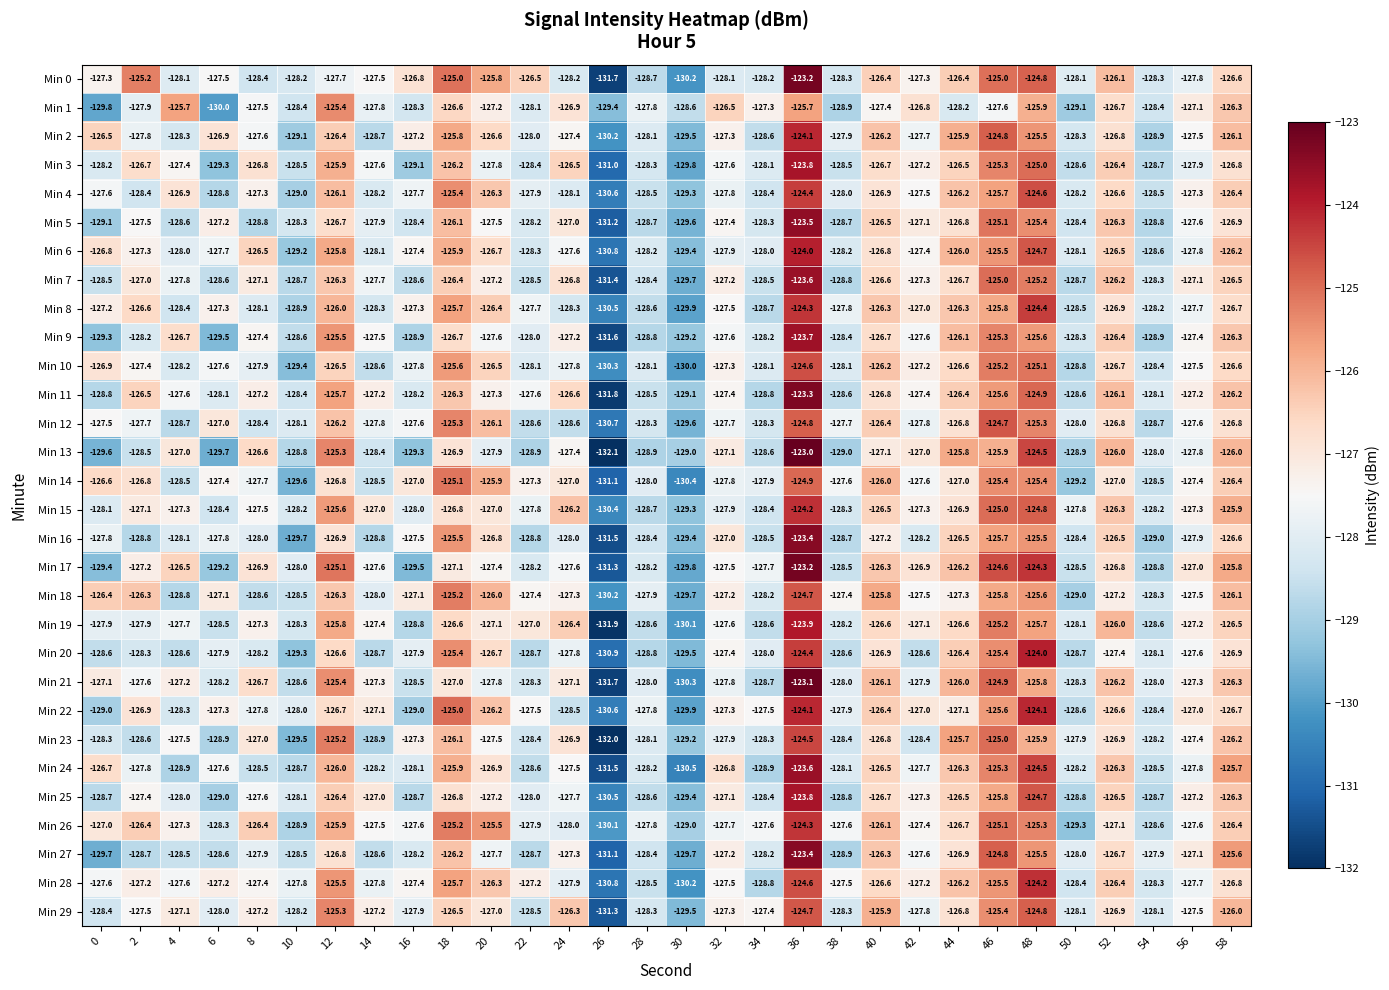

What is the difference between the maximum and minimum values in the Min 29 series?

6.6